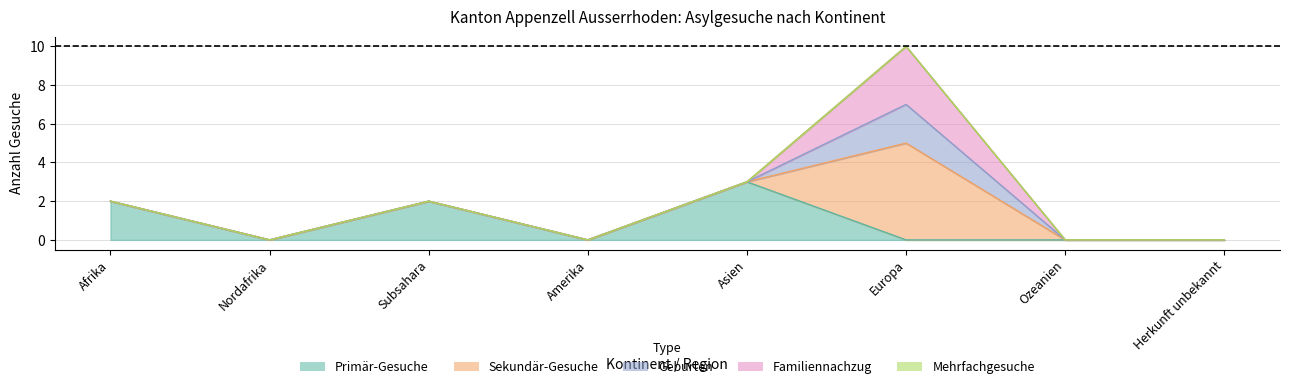

Reading left to right, extract all data points from this chart.

Primär-Gesuche: Afrika=2	Nordafrika=0	Subsahara=2	Amerika=0	Asien=3	Europa=0	Ozeanien=0	Herkunft unbekannt=0
Sekundär-Gesuche: Afrika=0	Nordafrika=0	Subsahara=0	Amerika=0	Asien=0	Europa=5	Ozeanien=0	Herkunft unbekannt=0
Geburten: Afrika=0	Nordafrika=0	Subsahara=0	Amerika=0	Asien=0	Europa=2	Ozeanien=0	Herkunft unbekannt=0
Familiennachzug: Afrika=0	Nordafrika=0	Subsahara=0	Amerika=0	Asien=0	Europa=3	Ozeanien=0	Herkunft unbekannt=0
Mehrfachgesuche: Afrika=0	Nordafrika=0	Subsahara=0	Amerika=0	Asien=0	Europa=0	Ozeanien=0	Herkunft unbekannt=0